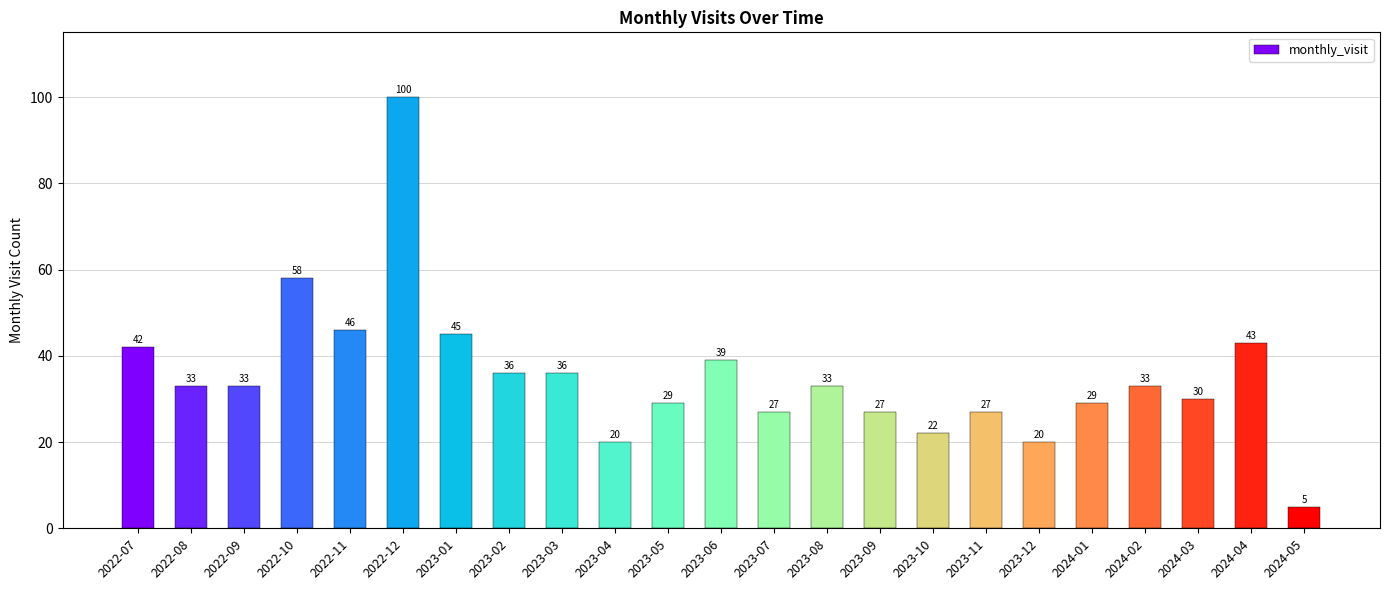

What is the minimum value shown in the chart?

5